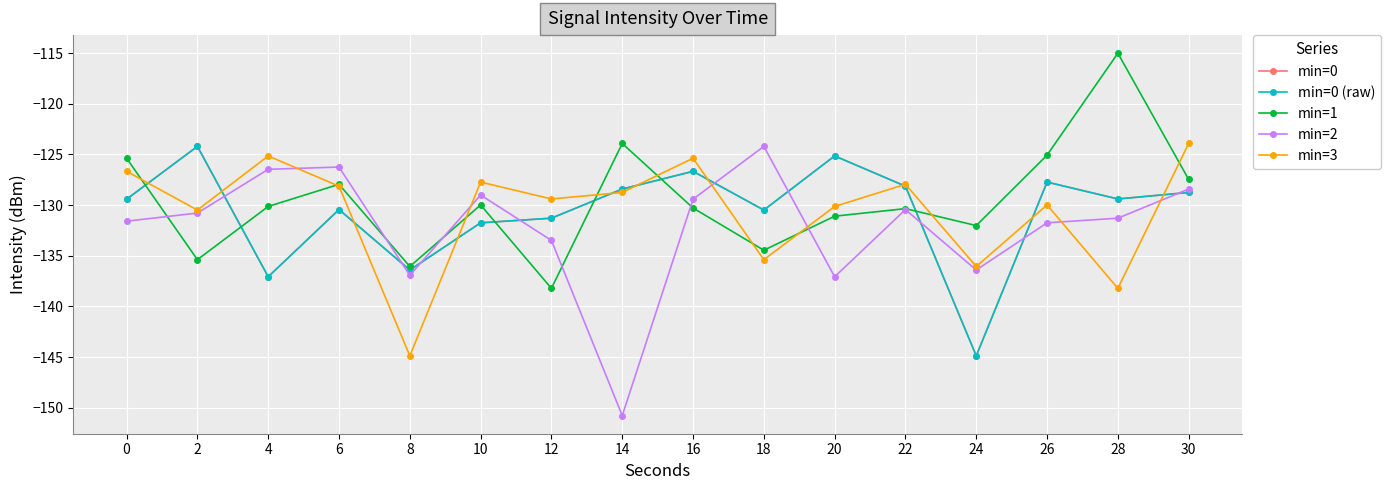

What is the difference between the second highest and second lowest values in the min=1 series?

12.1